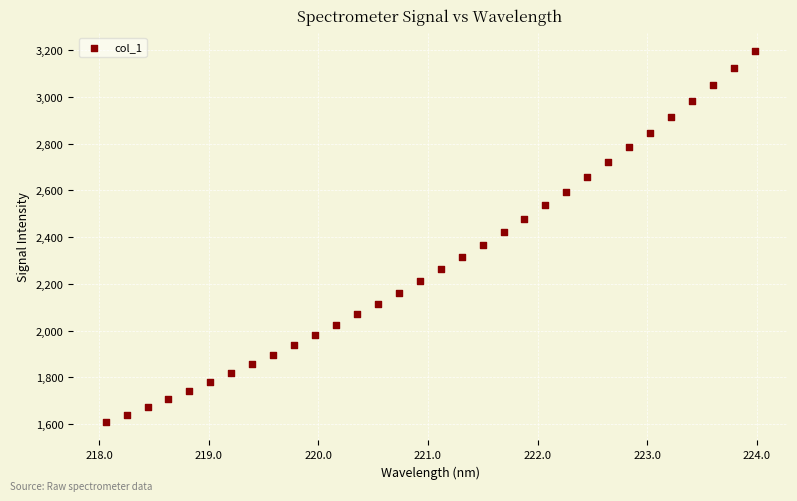

What is the range of Y values (max minus min)?

1586.5